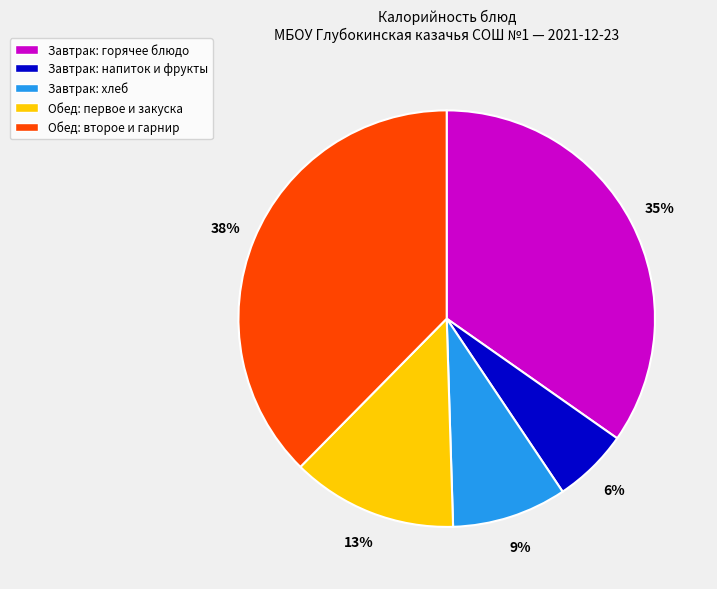

To the nearest percent, what is the difference between the largest and smallest slice percentages?

32%